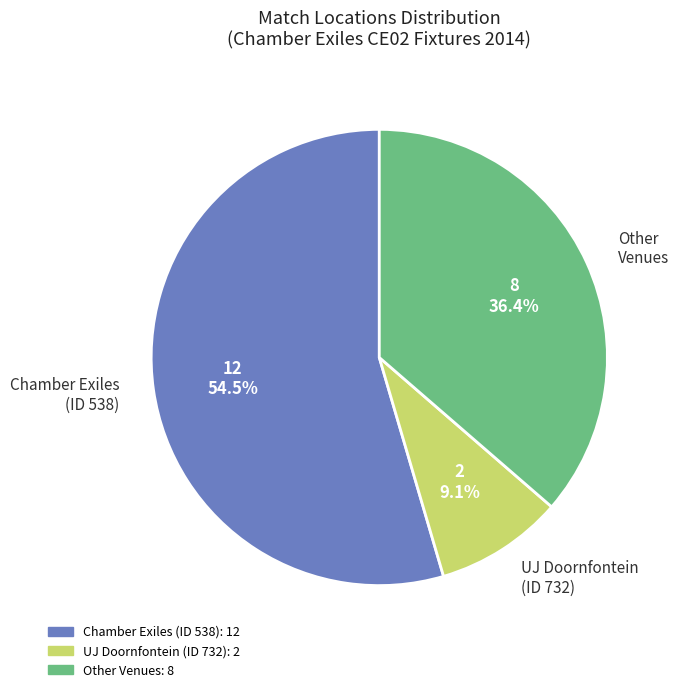

What is the largest slice in the pie chart?

Chamber Exiles (ID 538)